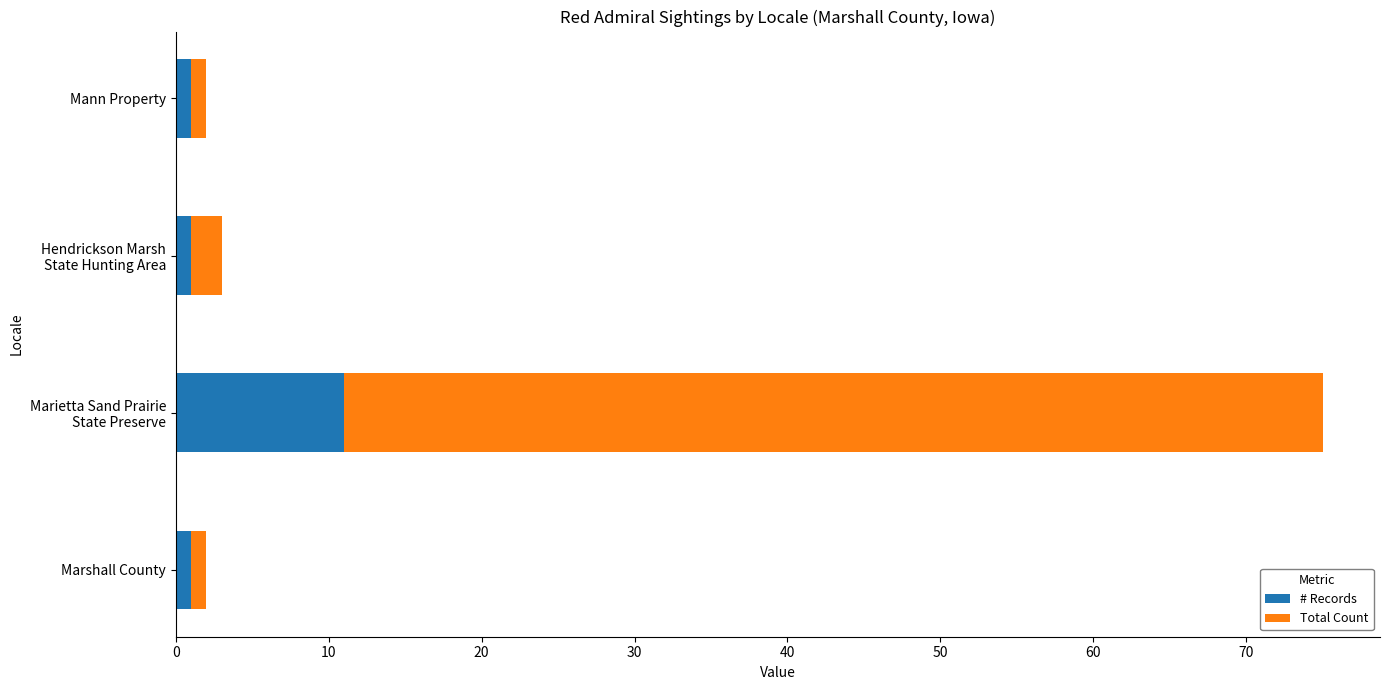

What is the sum of all # Records values?

14